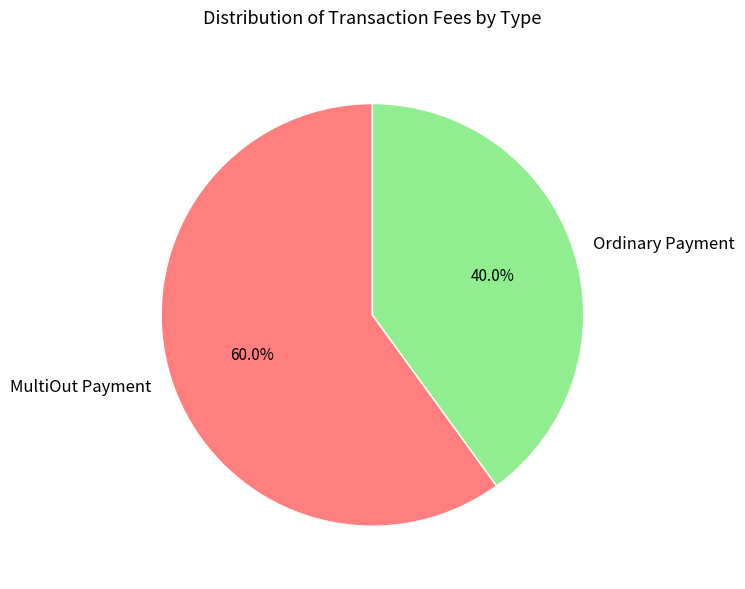

Count the number of slices in the pie.

2